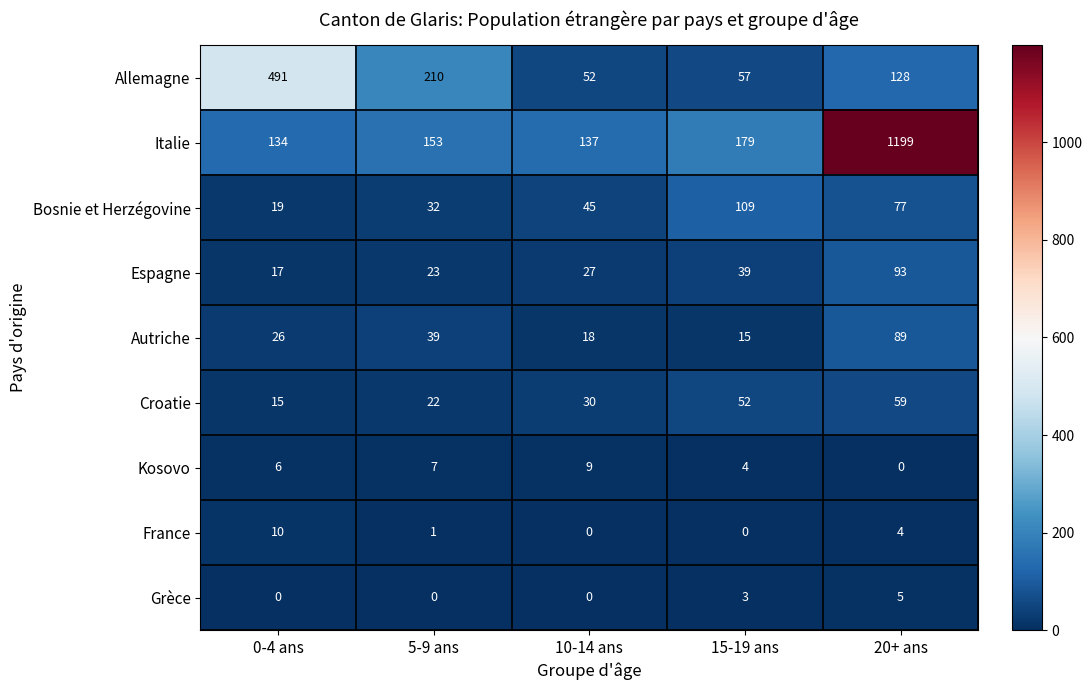

Which series has the widest spread of values?

Italie